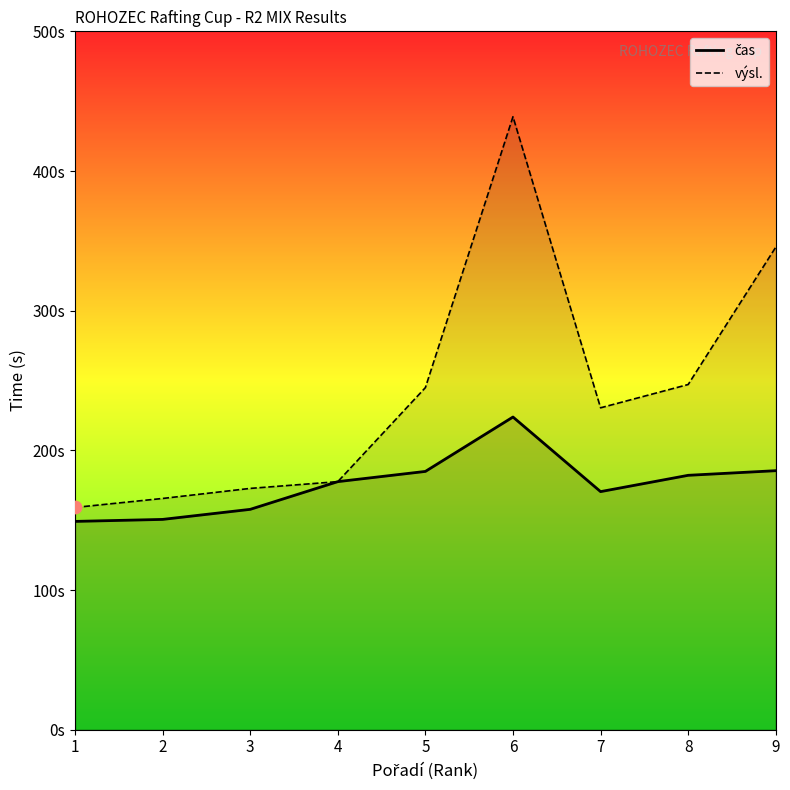

Which series has the largest Y range (max minus min)?

výsl.